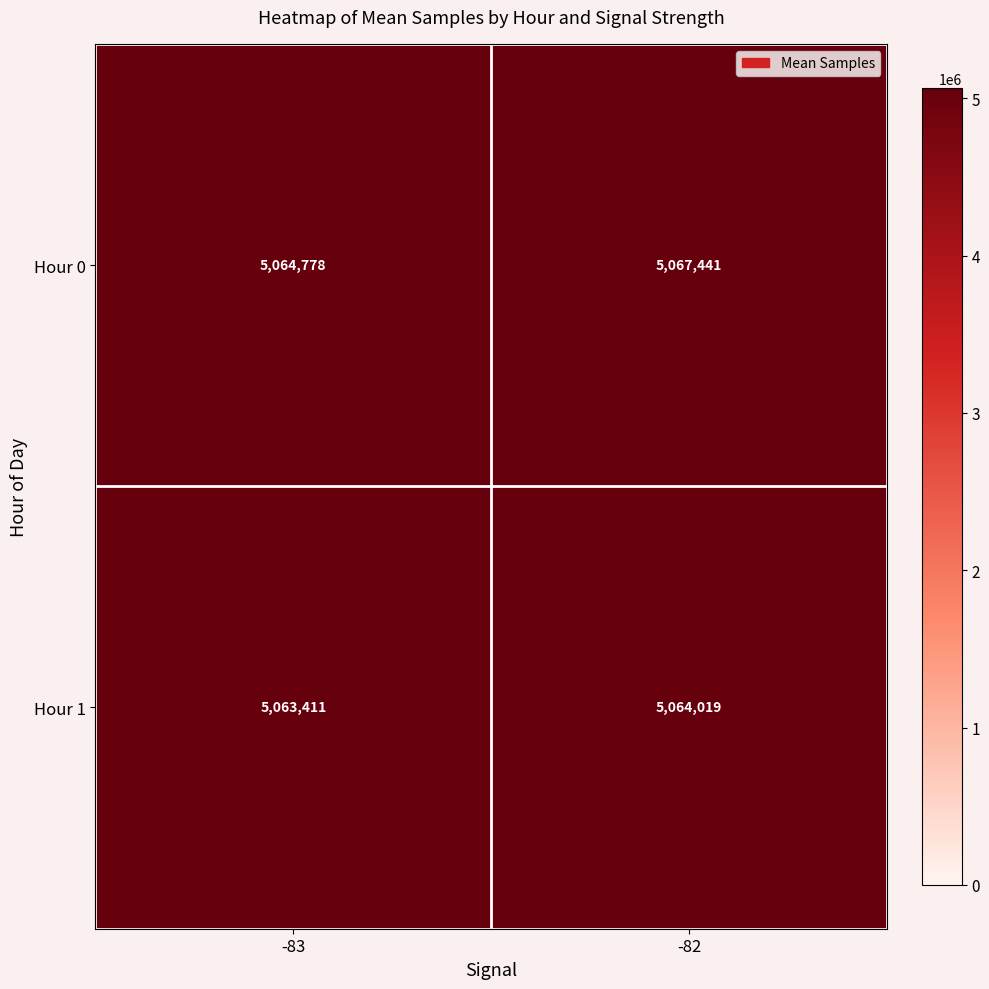

At which category is the sum across all series the highest?

-82